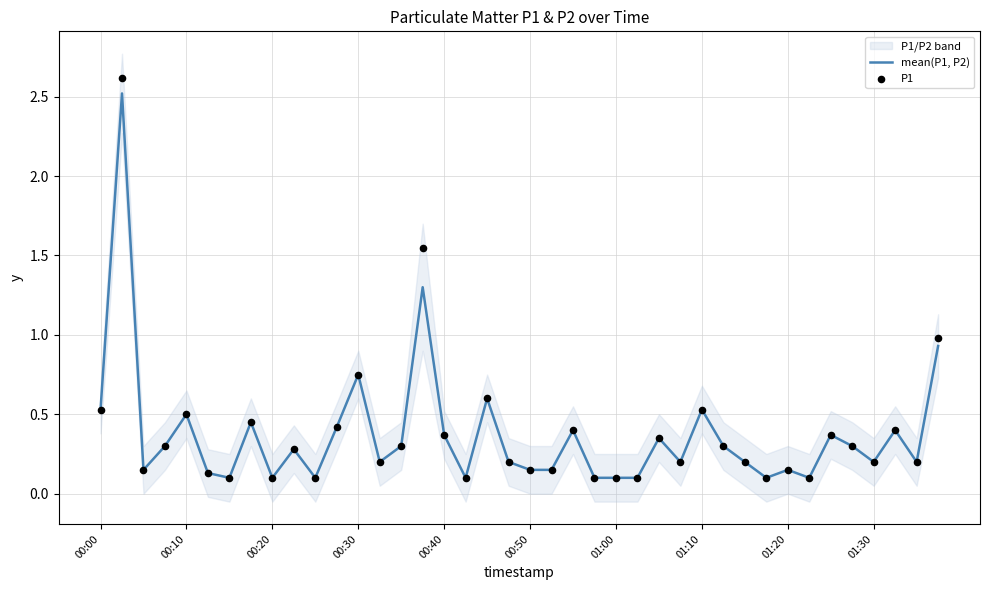

At how many categories does at least one series exceed 0?

40